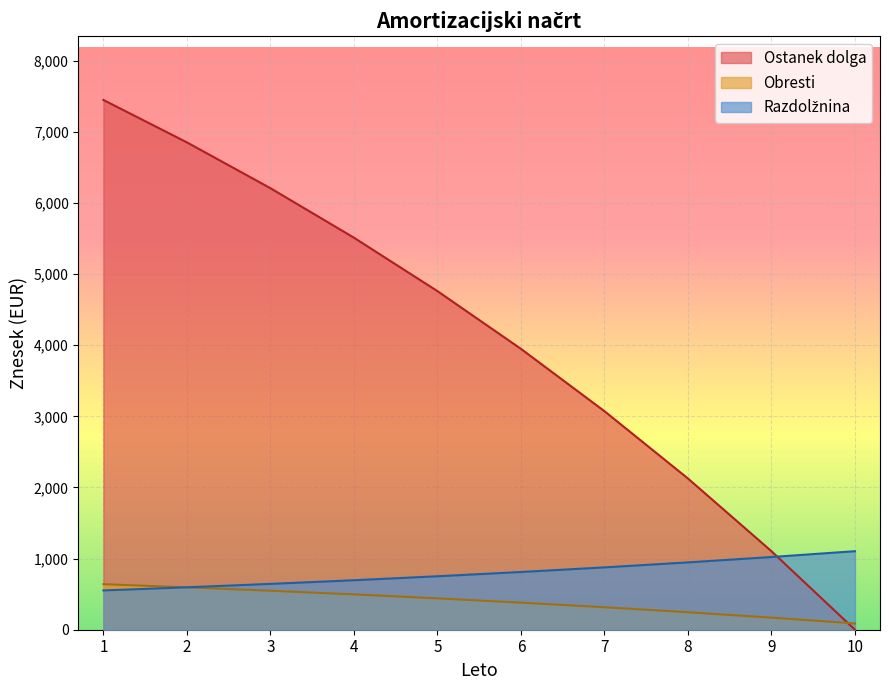

Is it true that Obresti equals 315.9 at 7?

True